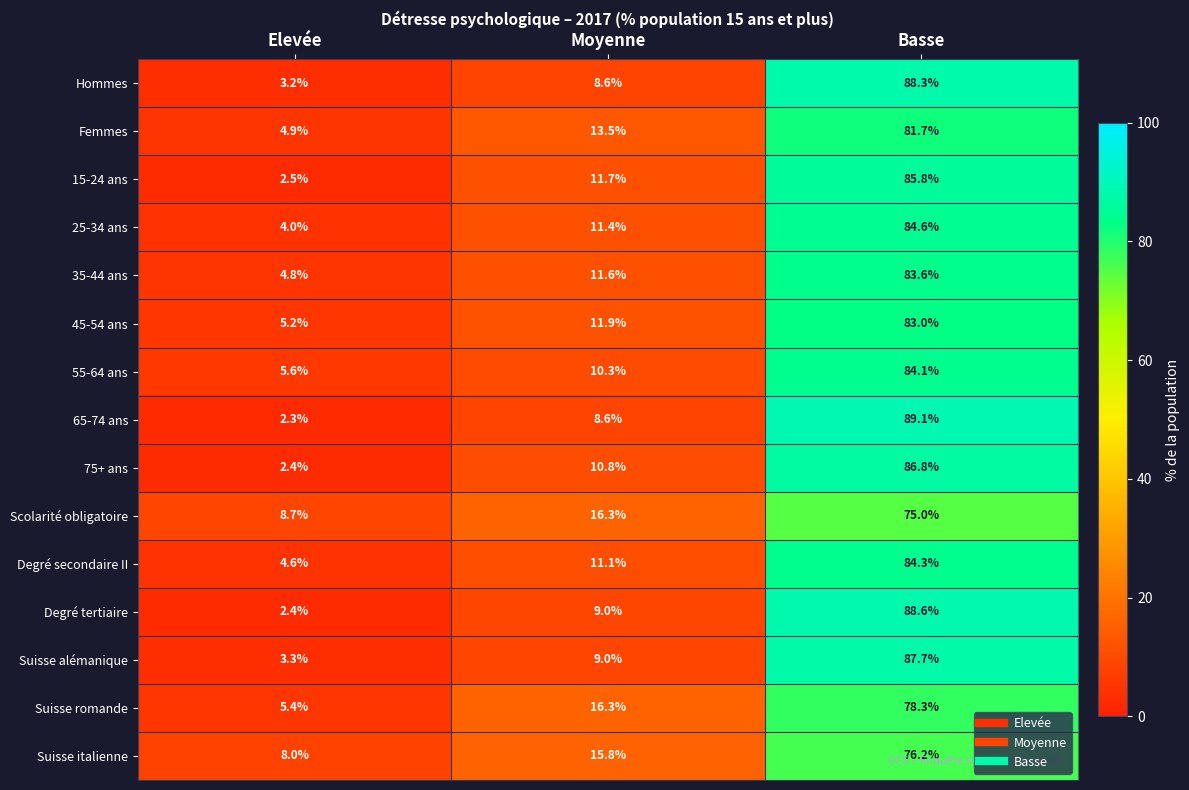

Which series has the widest spread of values?

65-74 ans